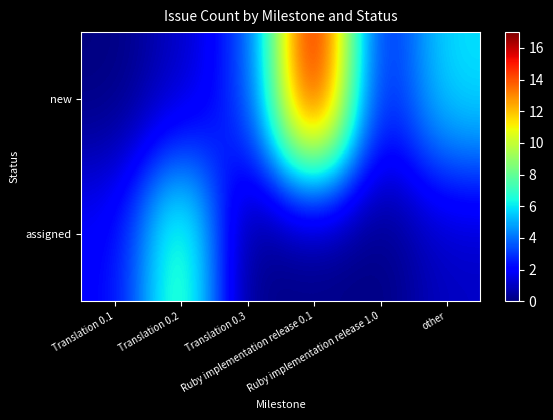

List the series in order of their overall mean, lowest first.

assigned, new